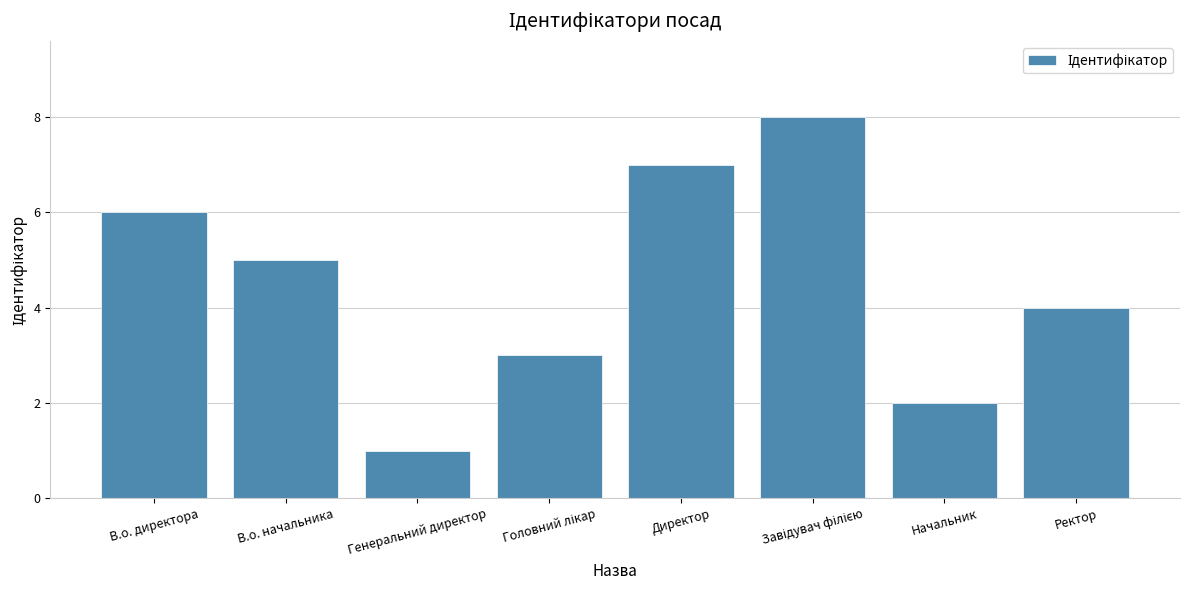

The chart shows a value of 6 at В.о. директора. True or false?

True